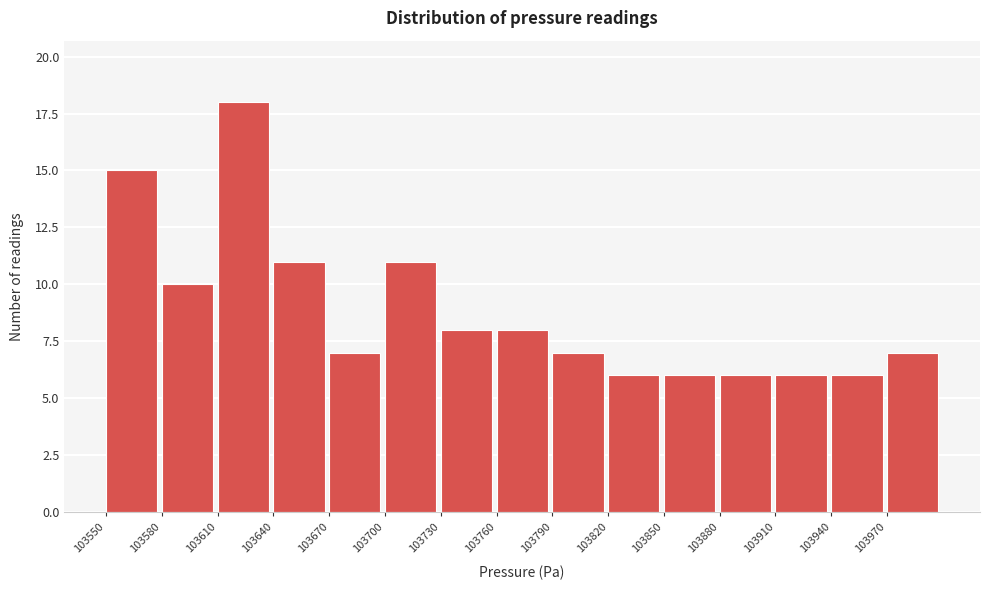

How tall is the bar that spans 103760 to 103790 on the x-axis? The values are not printed on the chart, so give them approximately, as read against the axis.

8